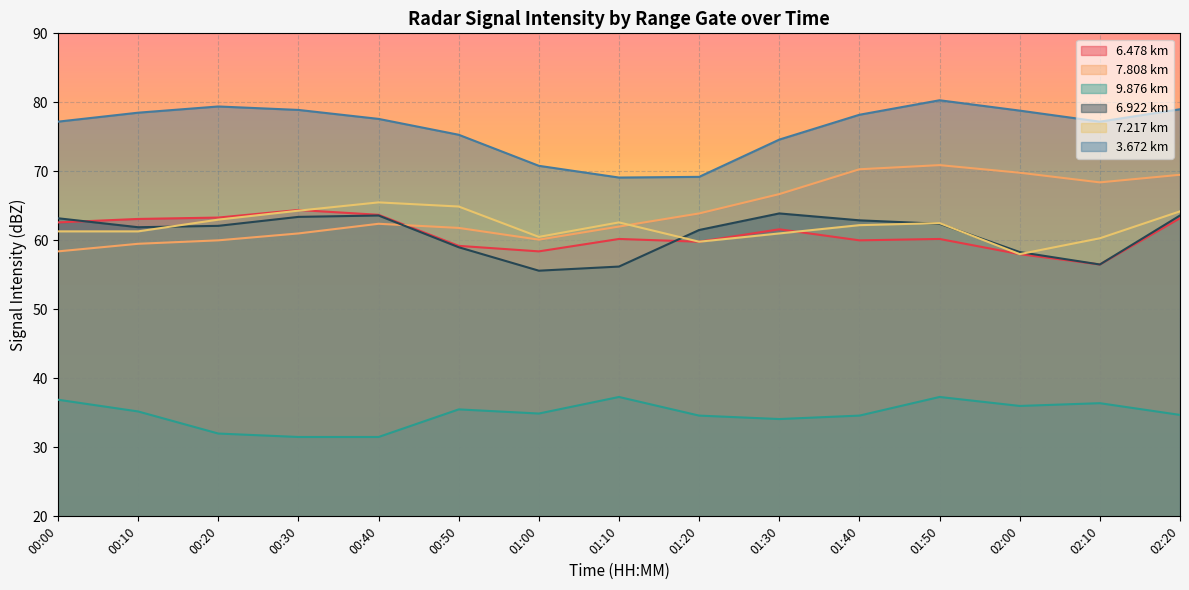

What is the difference between the highest and lowest values at 02:00?

42.8